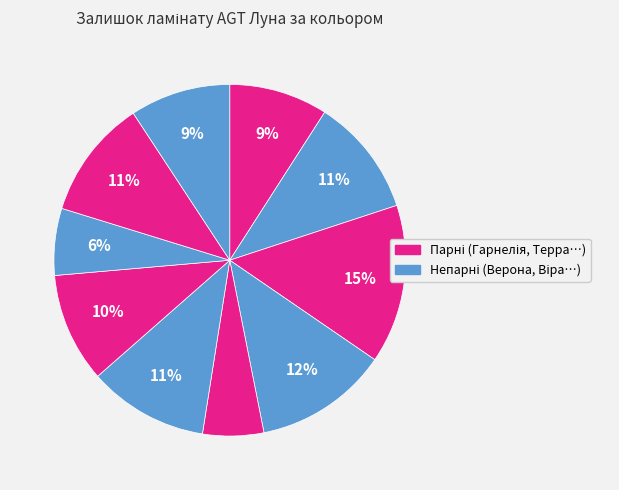

Rank the categories by value from lowest to highest.

Лотус, Вегас, Верона, Анемон, Фрезія, Гарнелія, Акація, Камелія, Терра, Віра